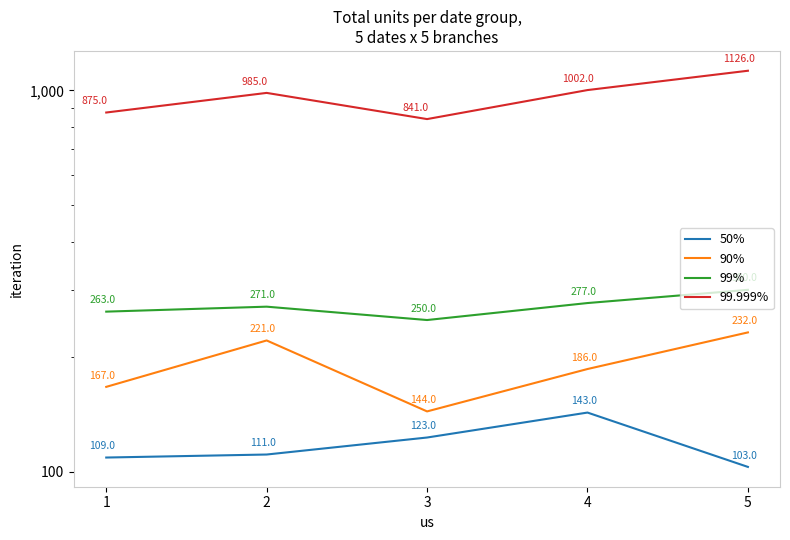

The 90% series shows 221 at 2. True or false?

True